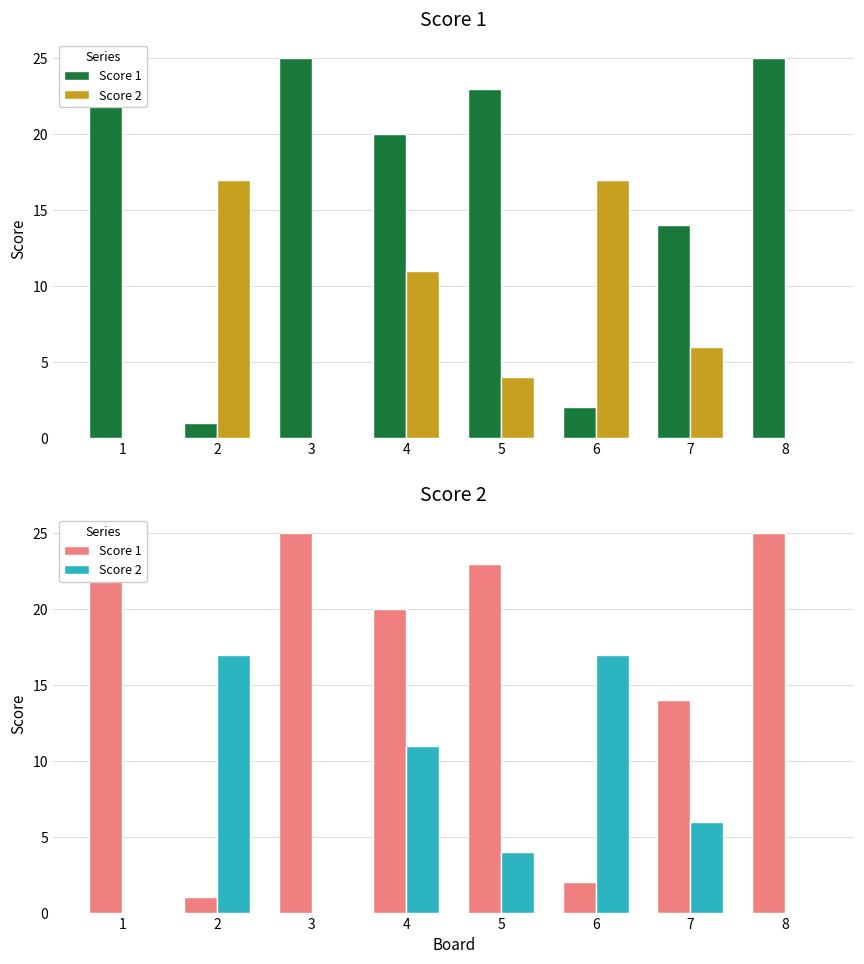

Which category has the lowest value in the Score 1 series?

2